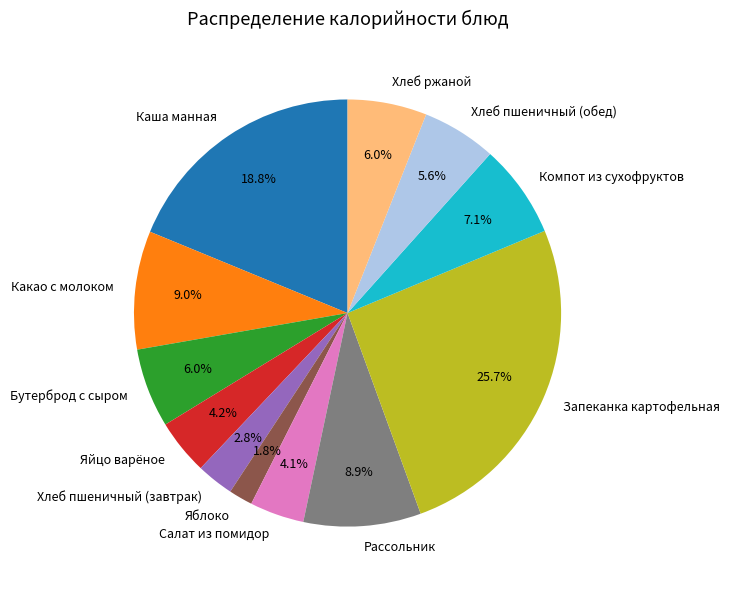

Combined, what portion of the pie is Яйцо варёное and Яблоко?

6.0%